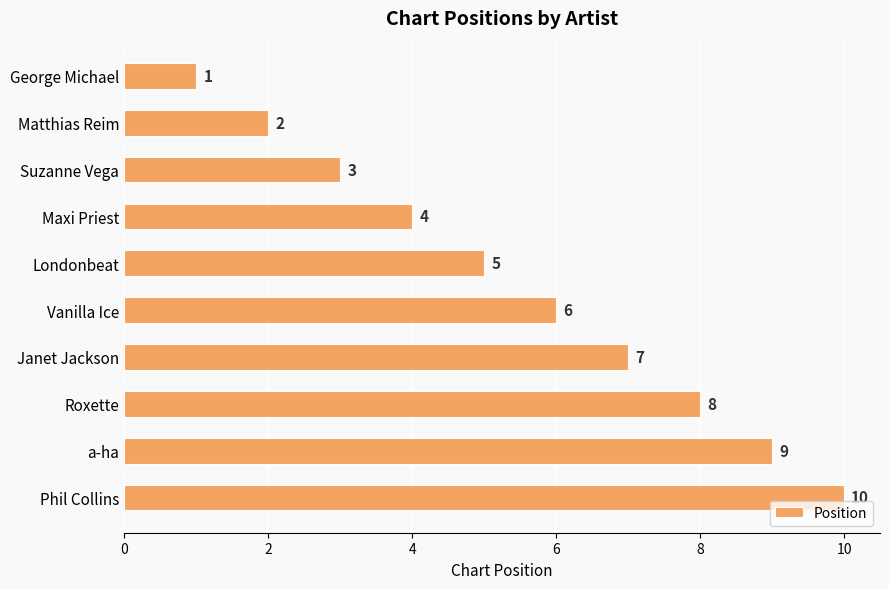

What is the average value?

6